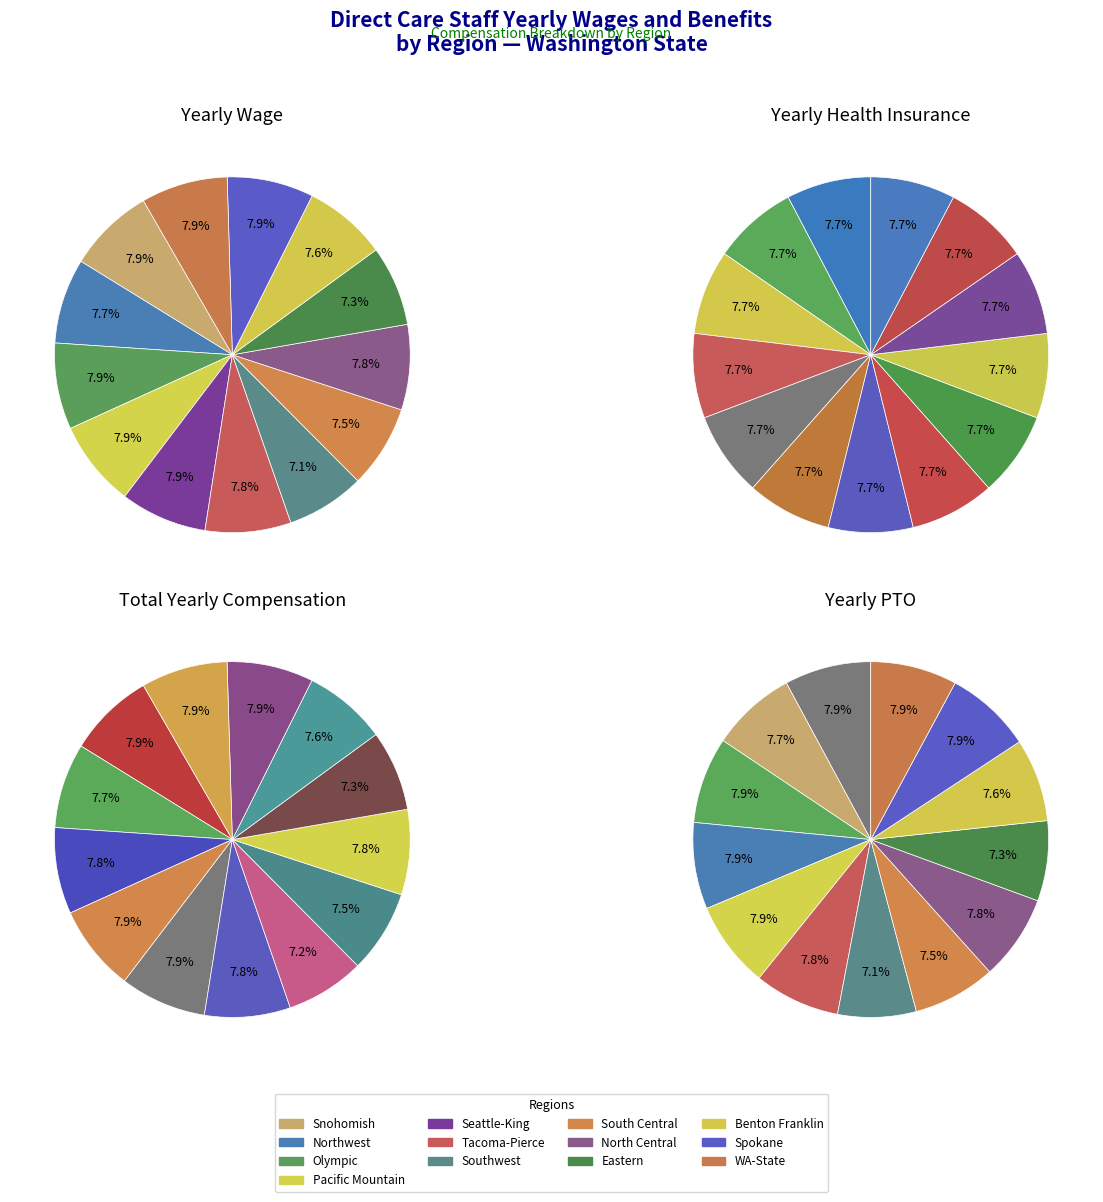

To the nearest percent, what is the average slice percentage?

8%